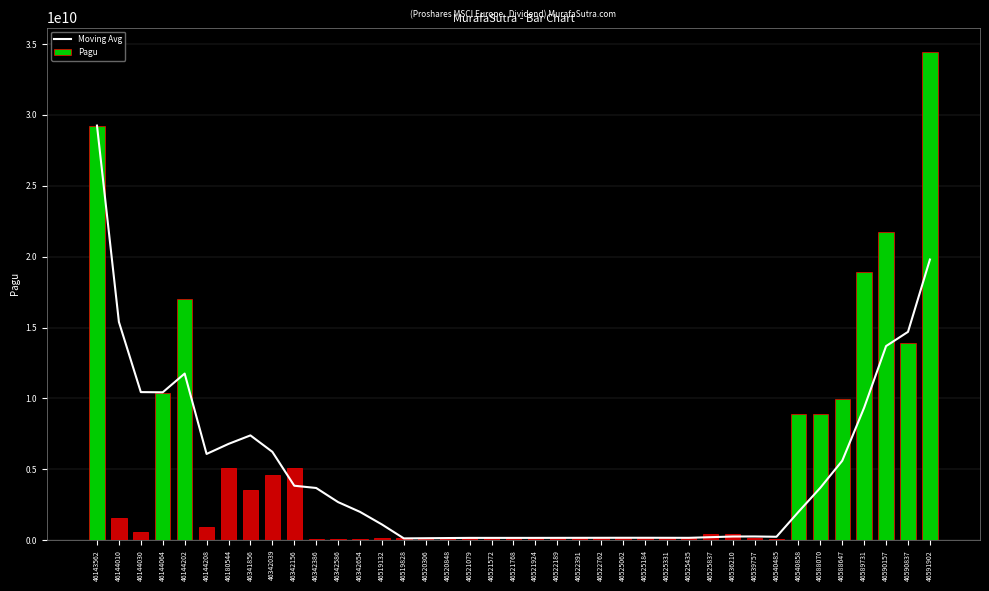

Which has a higher value, 46519828 or 46591902?

46591902